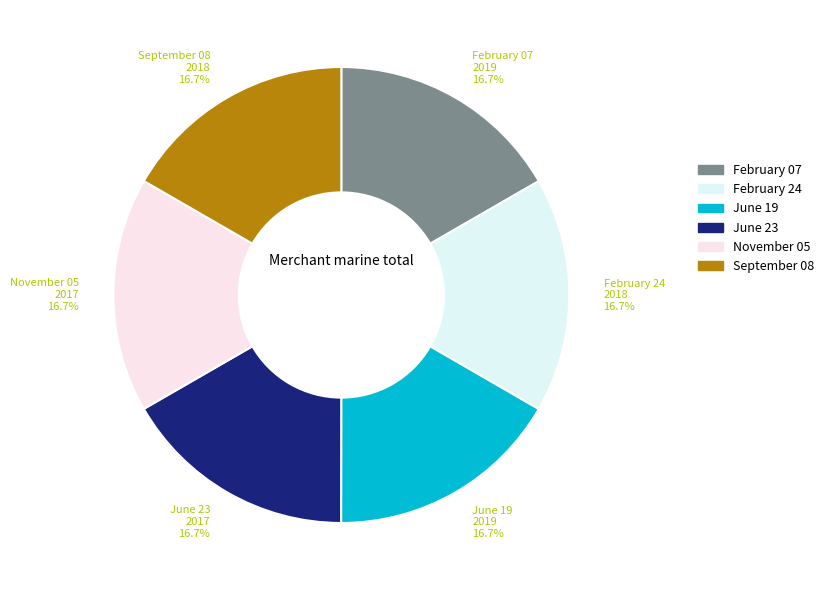

How many segments does this pie chart have?

6